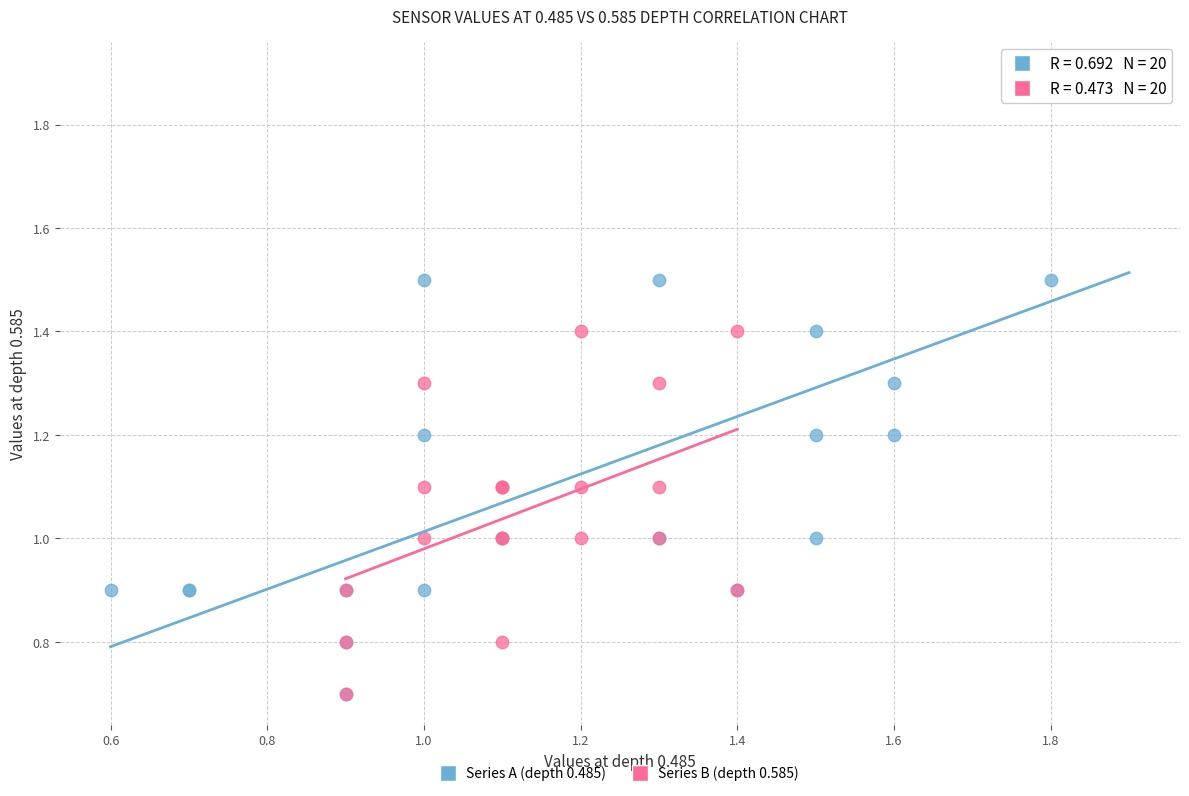

Which series has the largest Y range (max minus min)?

Series A (depth 0.485)